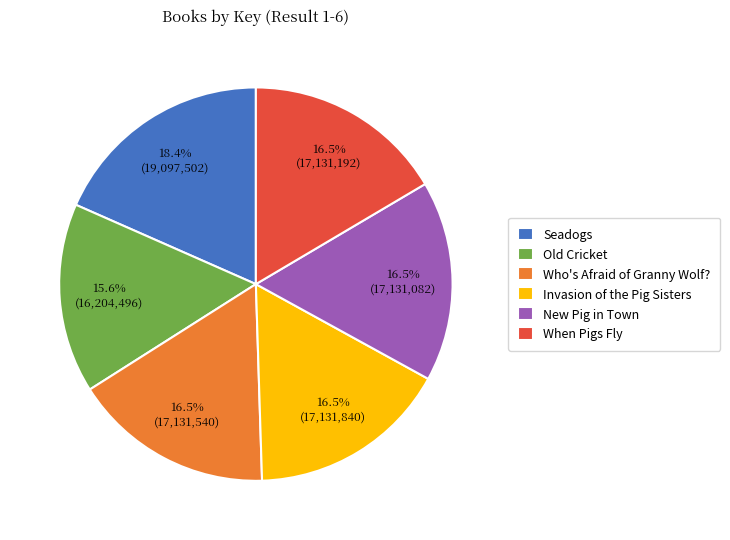

To the nearest percent, what is the average slice percentage?

17%